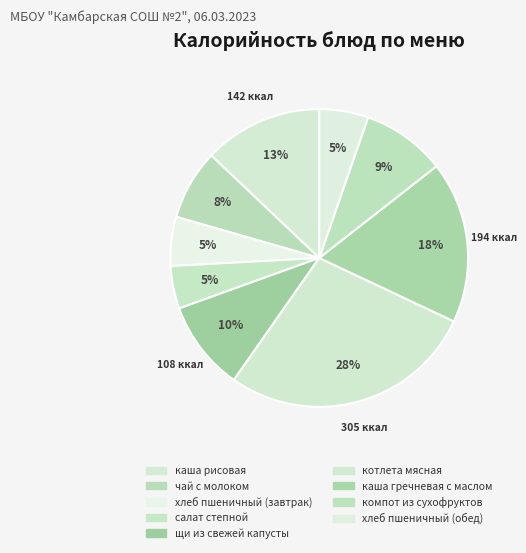

What is the smallest slice in the pie chart?

салат степной